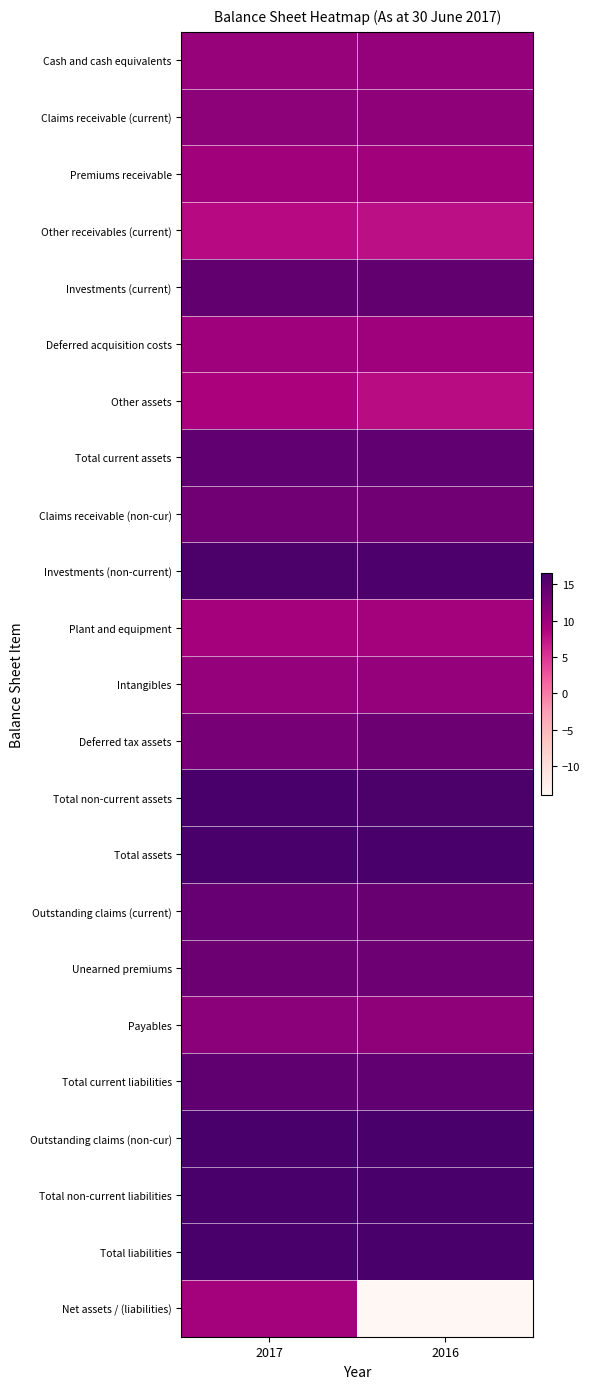

At 2016, list the series in order from largest to smallest.

Total liabilities, Total assets, Total non-current liabilities, Outstanding claims (non-cur), Total non-current assets, Investments (non-current), Total current liabilities, Total current assets, Investments (current), Outstanding claims (current), Deferred tax assets, Unearned premiums, Claims receivable (non-cur), Claims receivable (current), Payables, Intangibles, Cash and cash equivalents, Deferred acquisition costs, Premiums receivable, Plant and equipment, Other assets, Other receivables (current), Net assets / (liabilities)